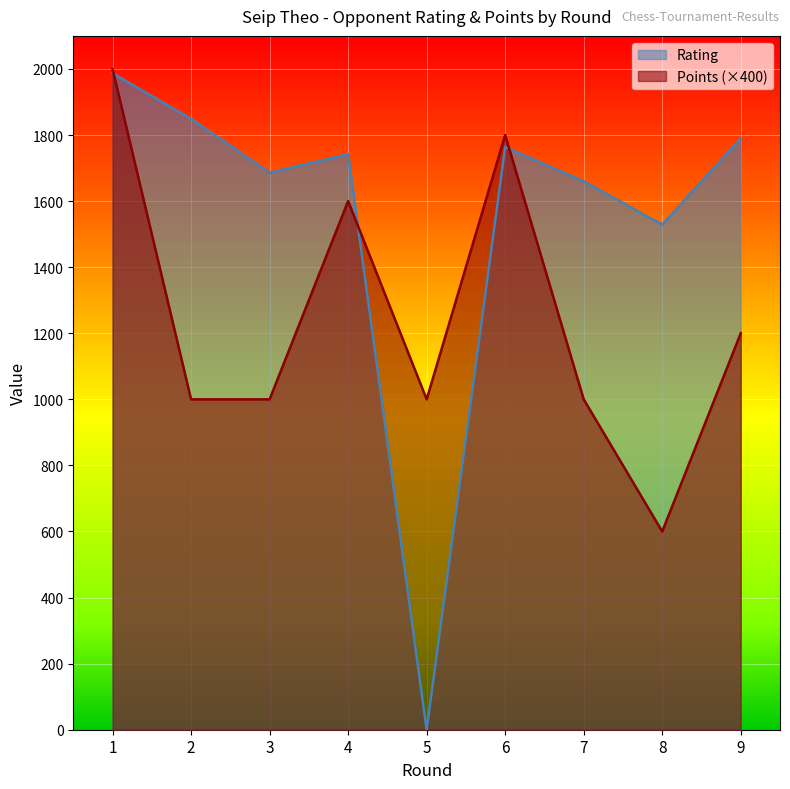

True or false: Points has more than 0 interior local peaks.

True